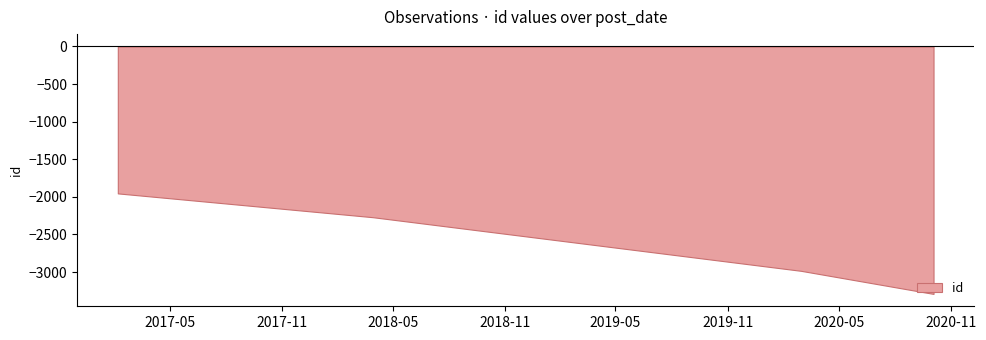

What is the difference between the maximum and minimum values?

1337